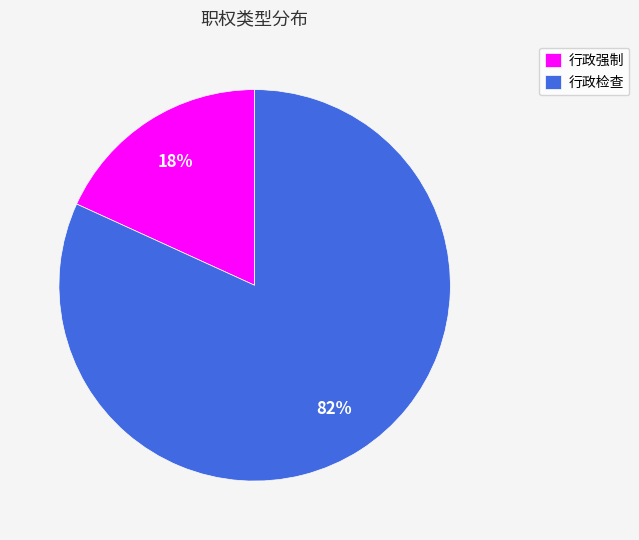

Rank the categories by value from lowest to highest.

行政强制, 行政检查